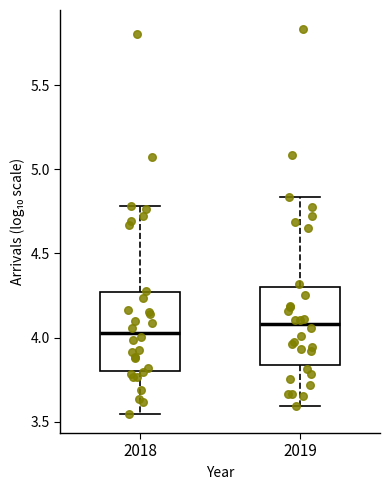

Reading left to right, read every box against the y-axis: the position of its median line, the range the box covers, and the ends of its whiskers. The values are not printed on the chart, so give them approximately, as read against the axis.

2018: median 4.05, box 3.80 to 4.25, whiskers 3.55 to 4.80
2019: median 4.10, box 3.85 to 4.30, whiskers 3.60 to 4.85